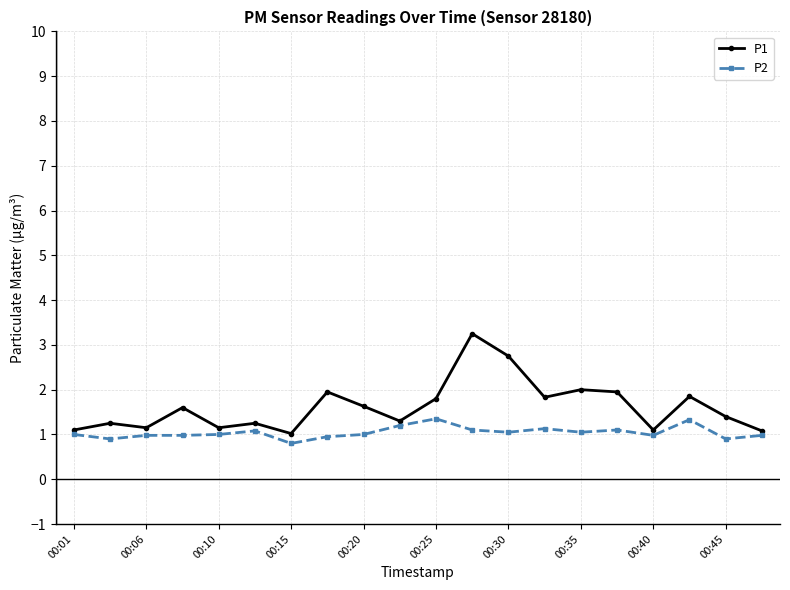

Does the chart display data point markers on the line(s)?

Yes